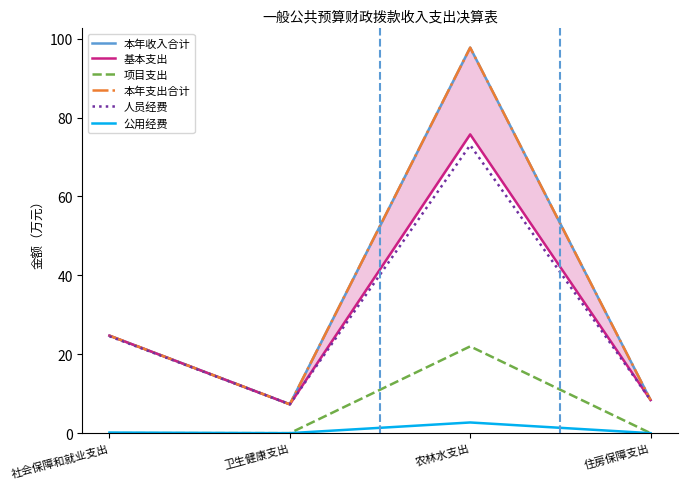

Reading right to left, what are all the values shown in this chart?

本年收入合计: 住房保障支出=8.4	农林水支出=97.7	卫生健康支出=7.3	社会保障和就业支出=24.7
基本支出: 住房保障支出=8.4	农林水支出=75.7	卫生健康支出=7.3	社会保障和就业支出=24.7
项目支出: 住房保障支出=0.0	农林水支出=22.0	卫生健康支出=0.0	社会保障和就业支出=0.0
本年支出合计: 住房保障支出=8.4	农林水支出=97.7	卫生健康支出=7.3	社会保障和就业支出=24.7
人员经费: 住房保障支出=8.4	农林水支出=73.0	卫生健康支出=7.3	社会保障和就业支出=24.6
公用经费: 住房保障支出=0.0	农林水支出=2.7	卫生健康支出=0.0	社会保障和就业支出=0.1